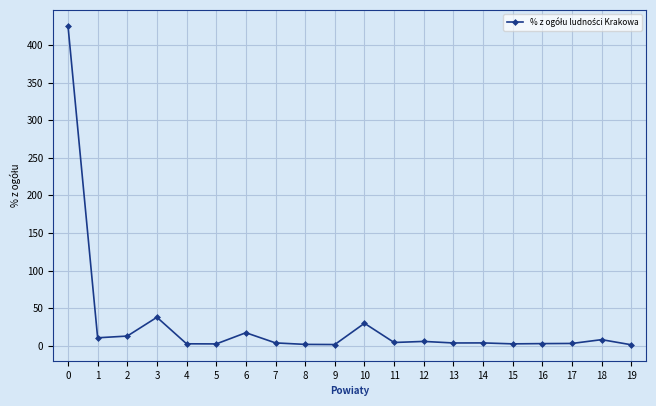

Where is the first local maximum?

3